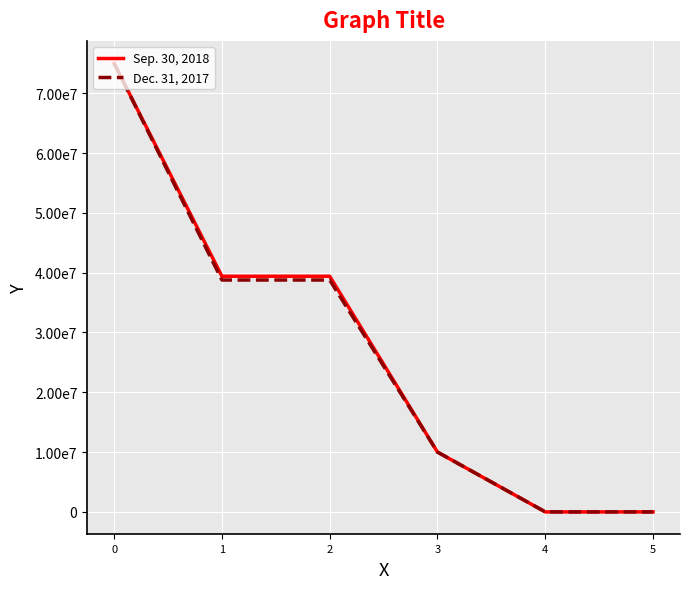

Is this an area chart (filled region under the line)?

No